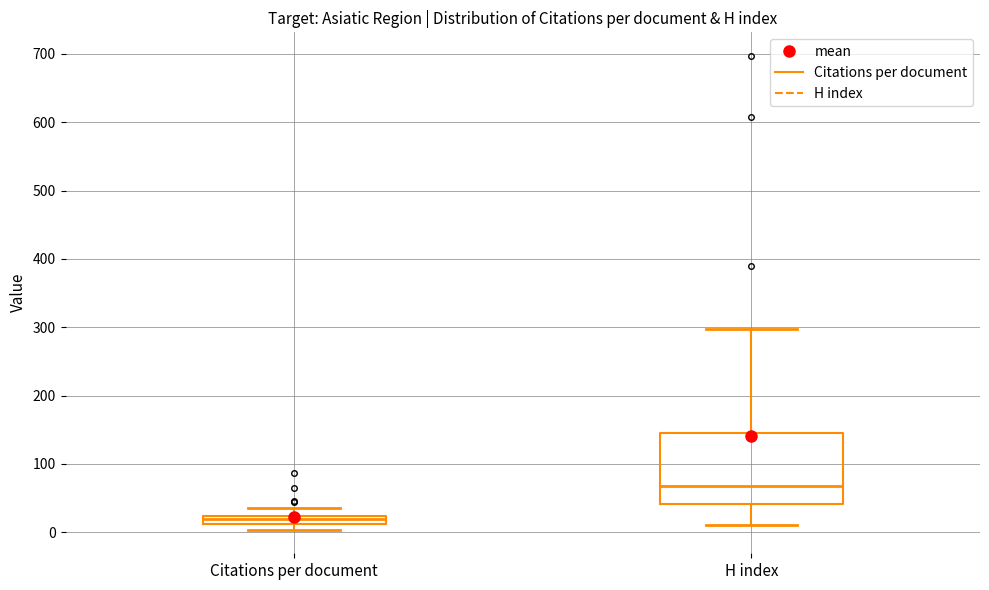

Which box's median line is the lowest?

Citations per document